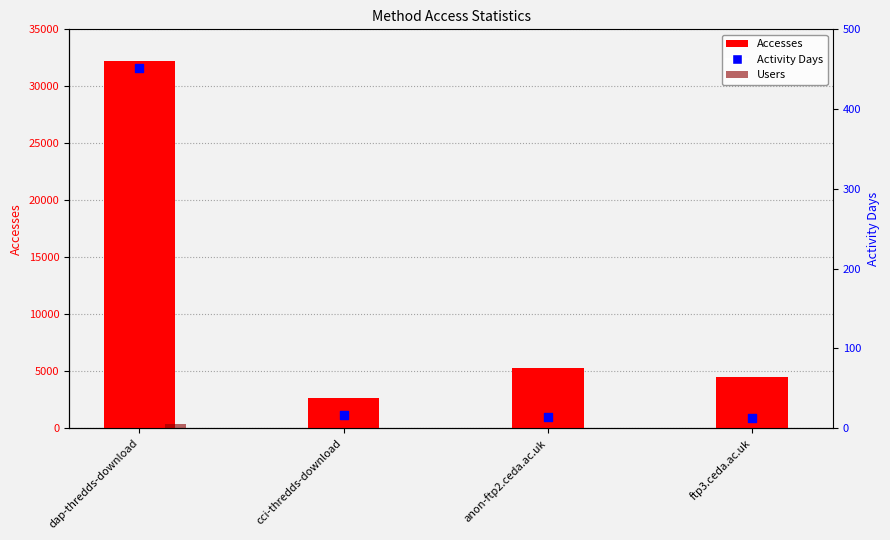

Which series contains the lowest Y value?

Users